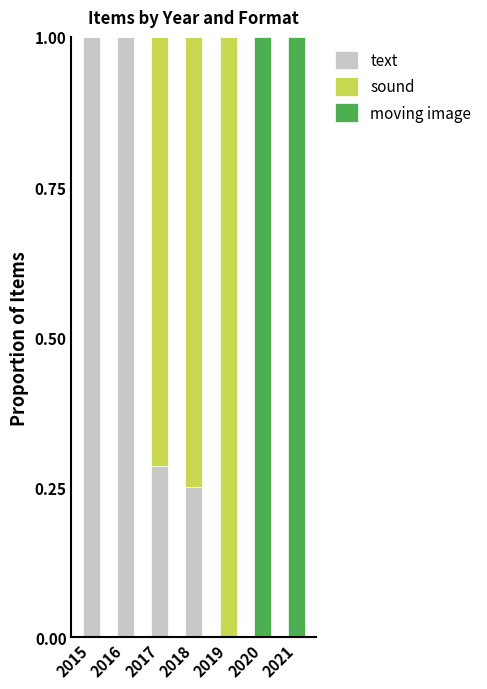

What is the highest value of the text series?

1.0